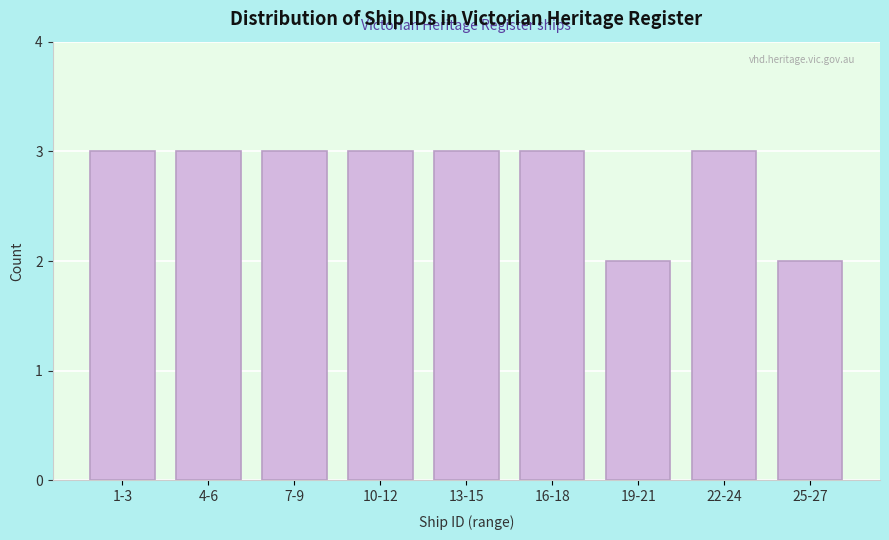

Reading left to right, transcribe all the data shown in this chart.

1-3=3	4-6=3	7-9=3	10-12=3	13-15=3	16-18=3	19-21=2	22-24=3	25-27=2